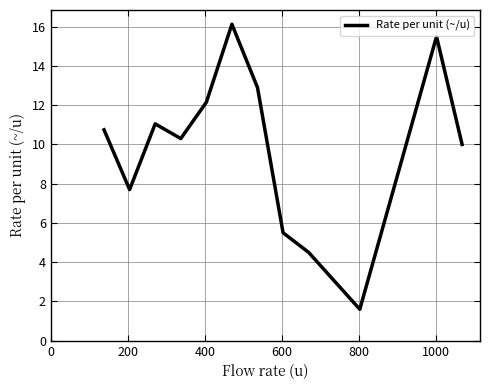

Does the chart display data point markers on the line(s)?

No